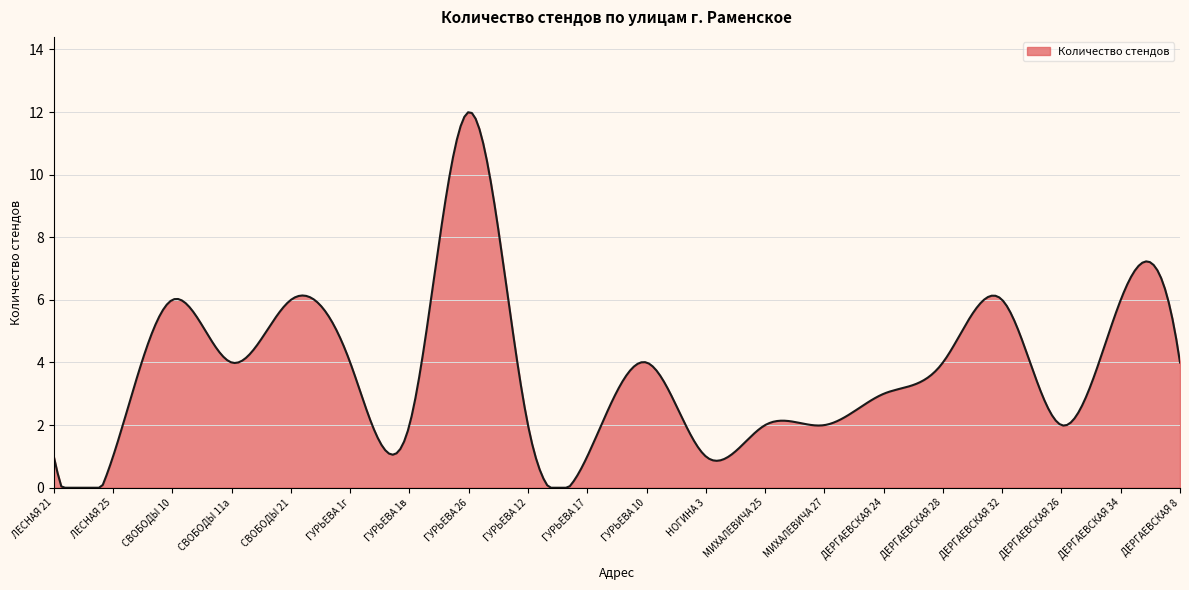

How many distinct data groups are displayed?

1